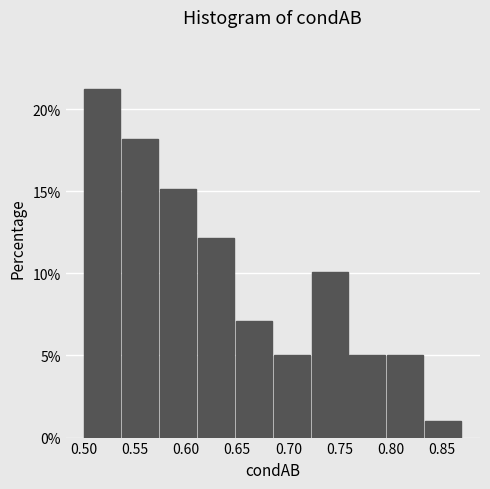

Which range on the x-axis has the tallest bar?

0.500 to 0.535